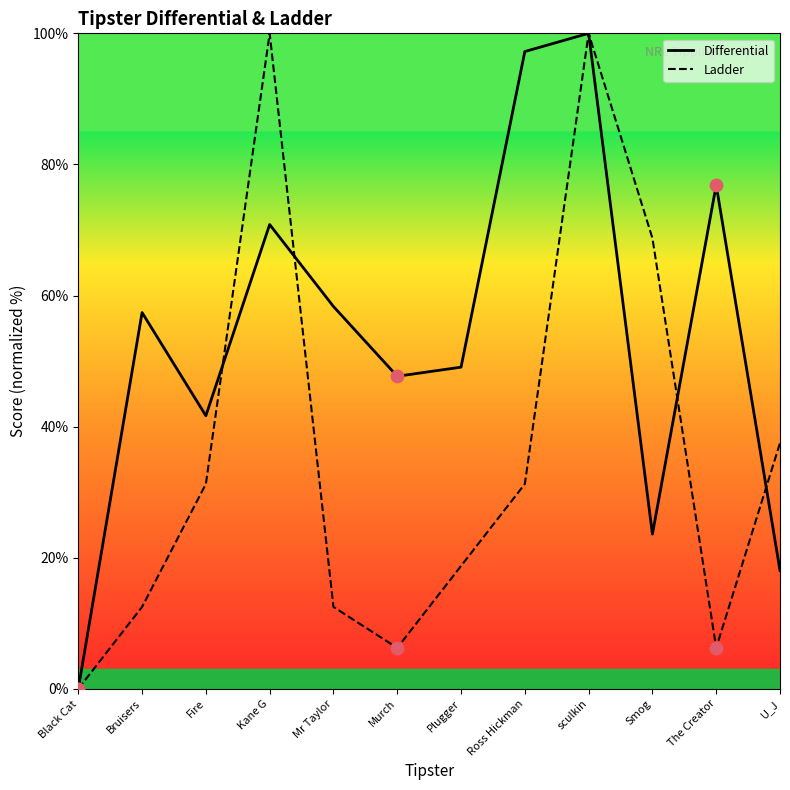

At how many categories does at least one series exceed 19?

11